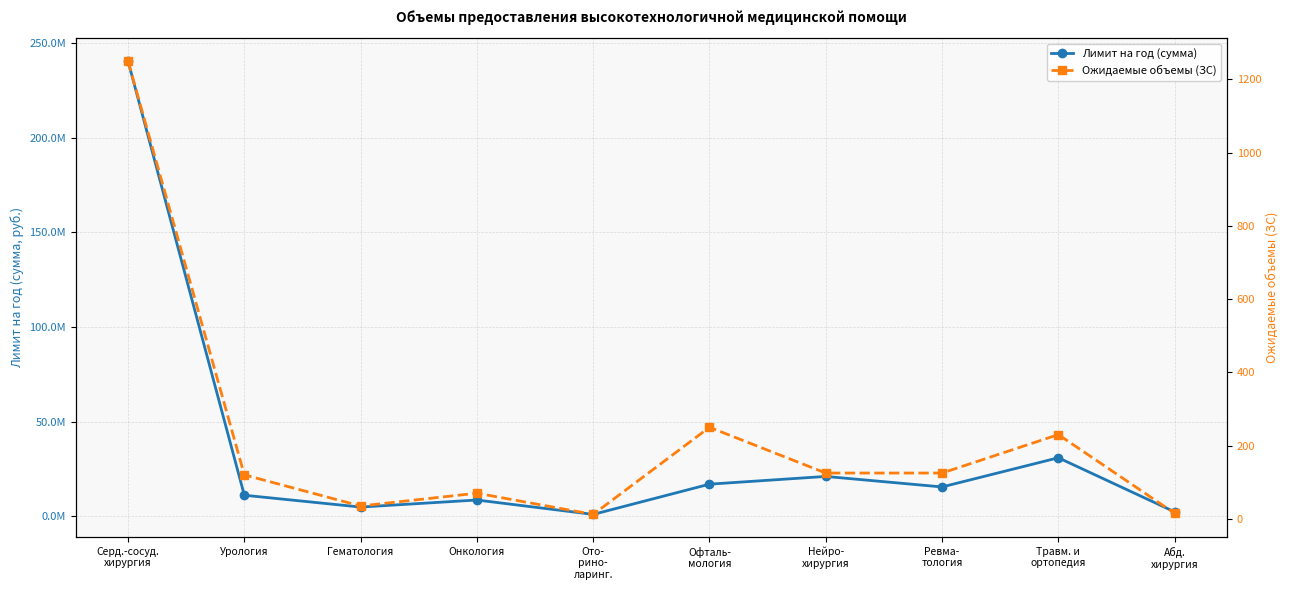

How many series are shown in this chart?

2